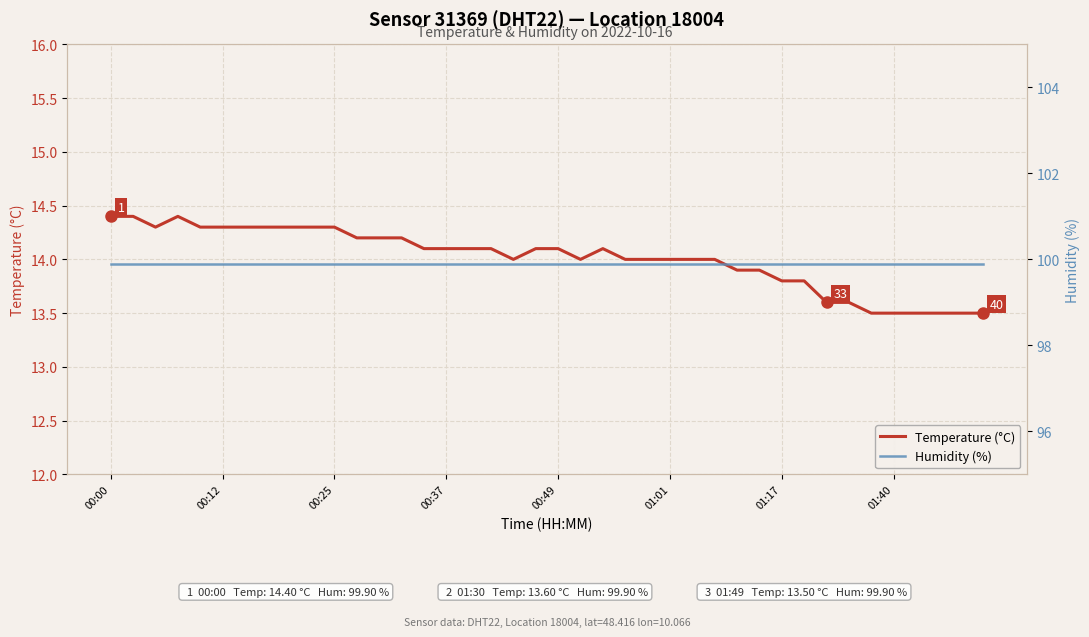

Read the Temperature (°C) value at 26.

14.0